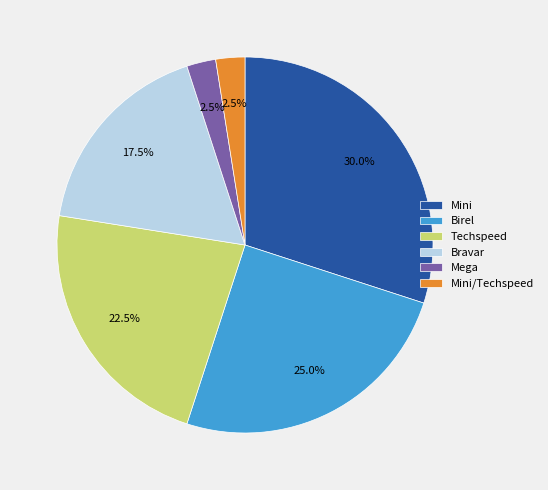

How many segments does this pie chart have?

6